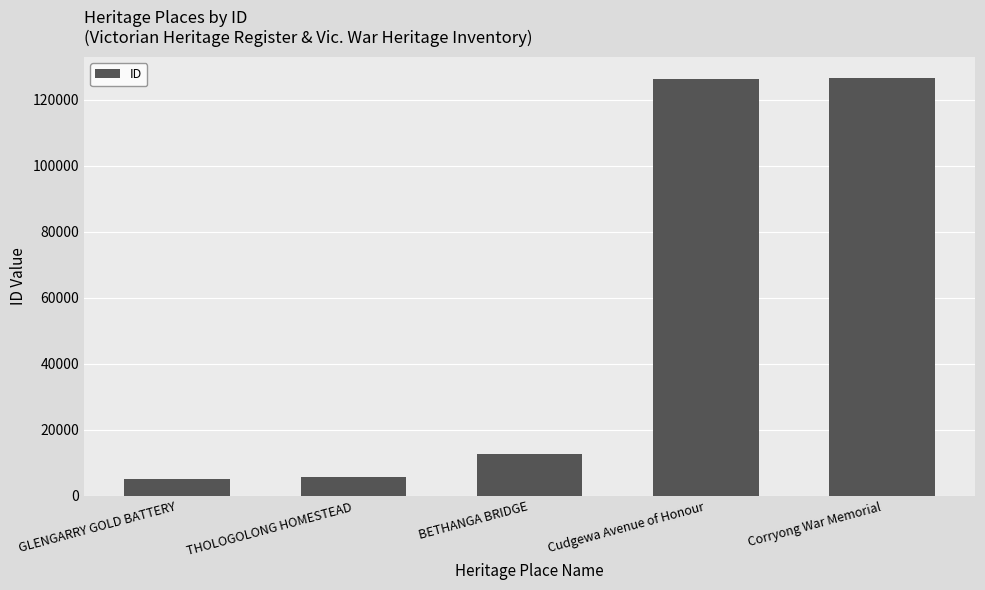

The chart shows a value of 126324 at Cudgewa Avenue of Honour. True or false?

True